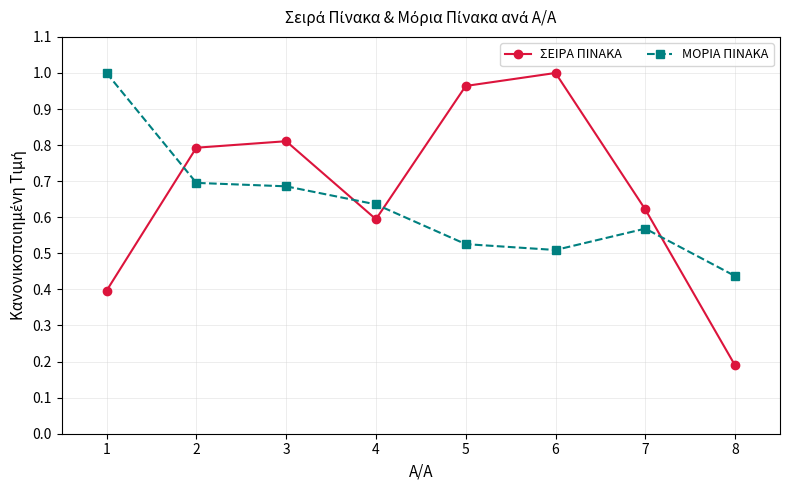

Rank the categories by ΣΕΙΡΑ ΠΙΝΑΚΑ value from lowest to highest.

8, 1, 4, 7, 2, 3, 5, 6